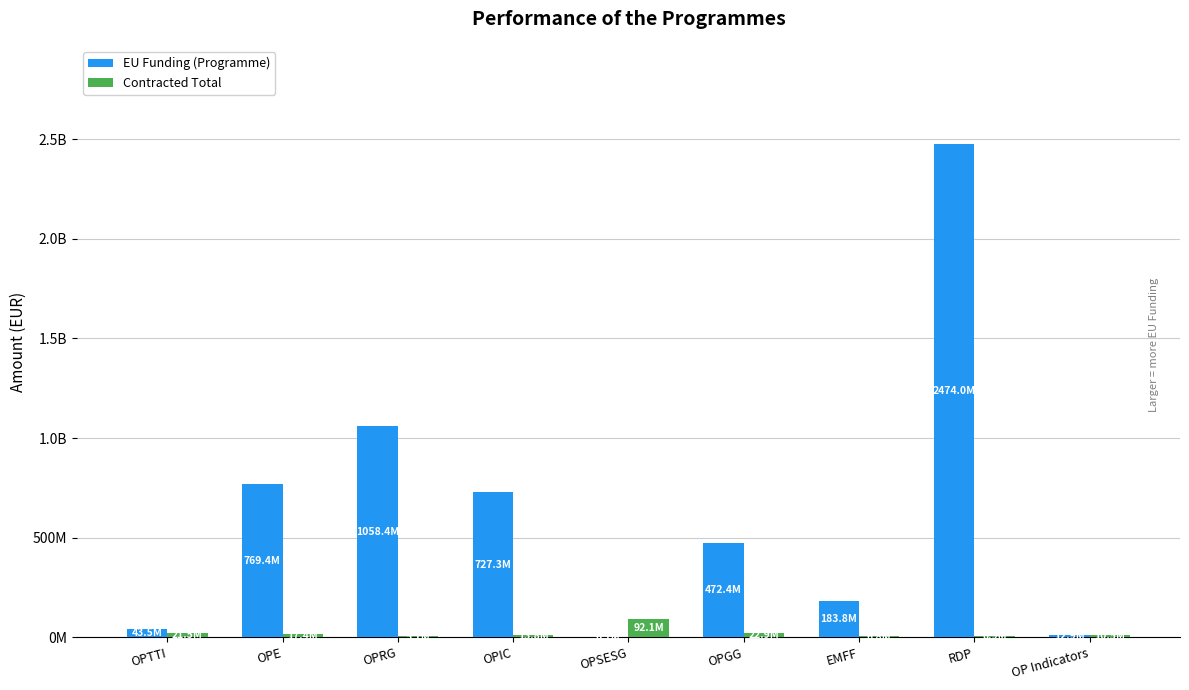

What are all the series names shown in the legend?

EU Funding (Programme), Contracted Total